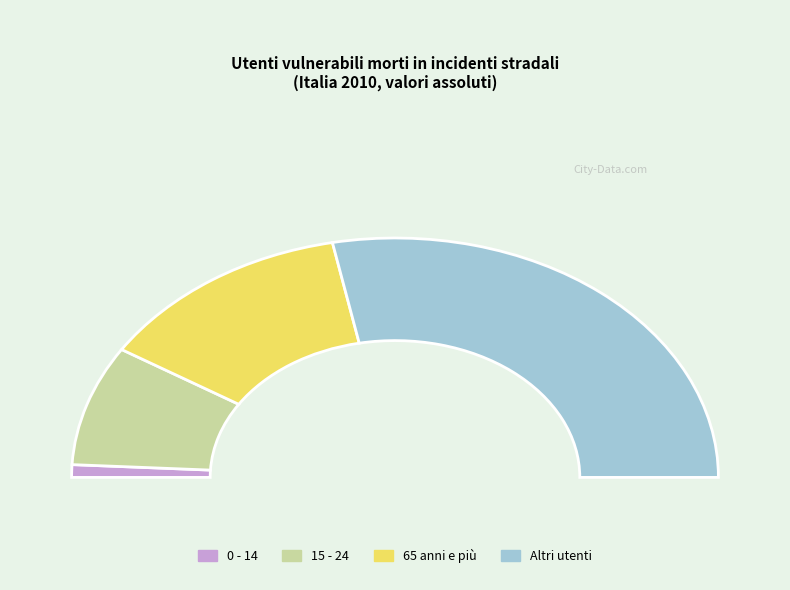

To the nearest percent, what is the difference between the 0 - 14 and Altri utenti slice percentages?

54%